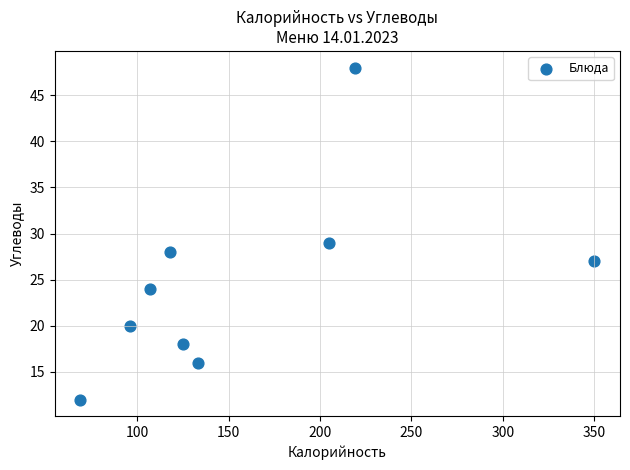

What Y value in the scatter plot is closest to 30?

29